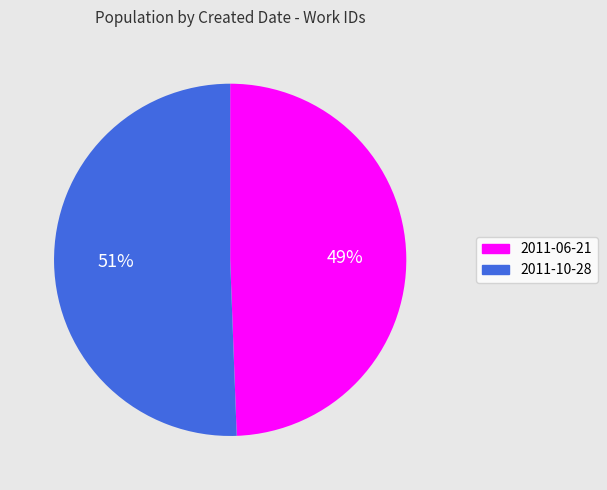

Is the sum of 2011-10-28 and 2011-06-21 greater than half?

Yes